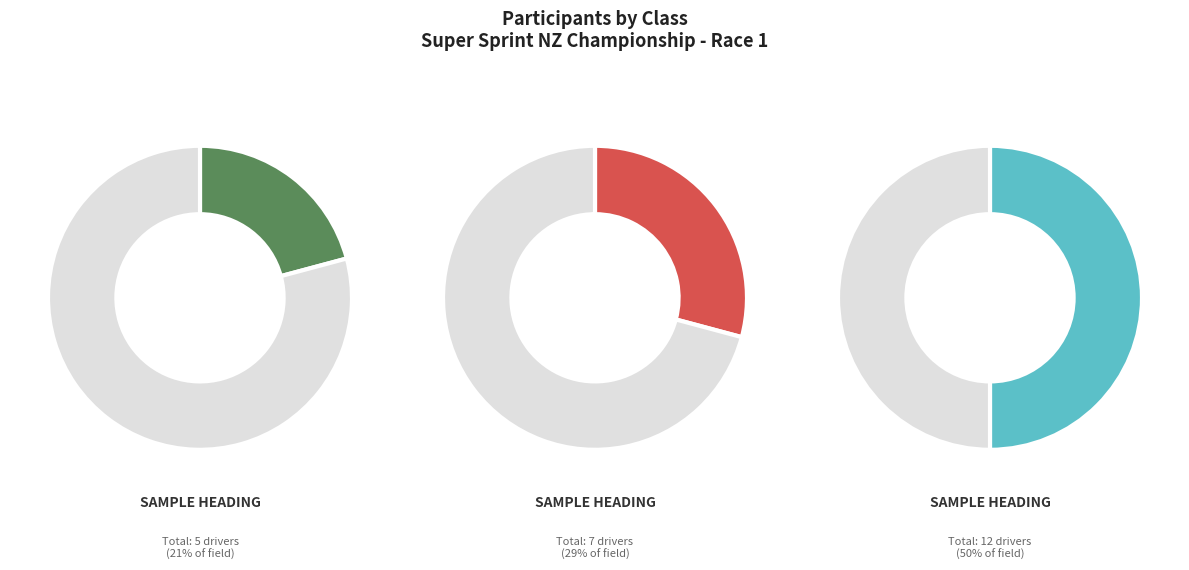

Is it true that Utes is 50% of the pie?

True